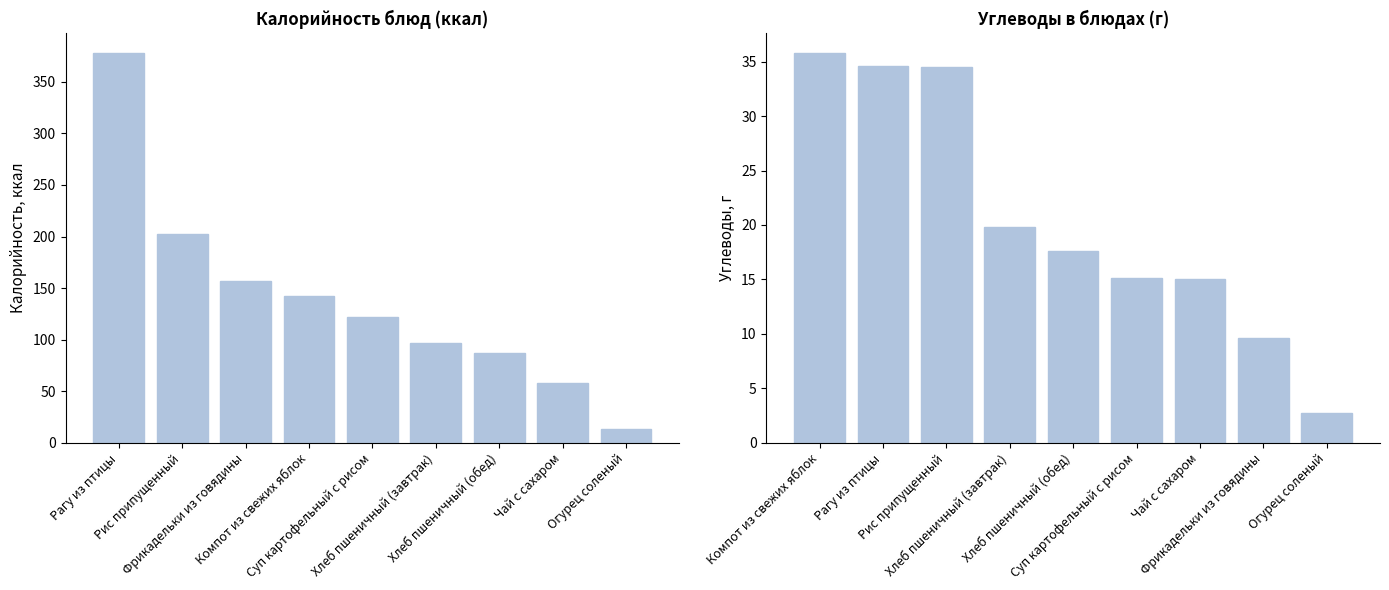

What is the difference between the highest and lowest values at Рагу из птицы?

342.2